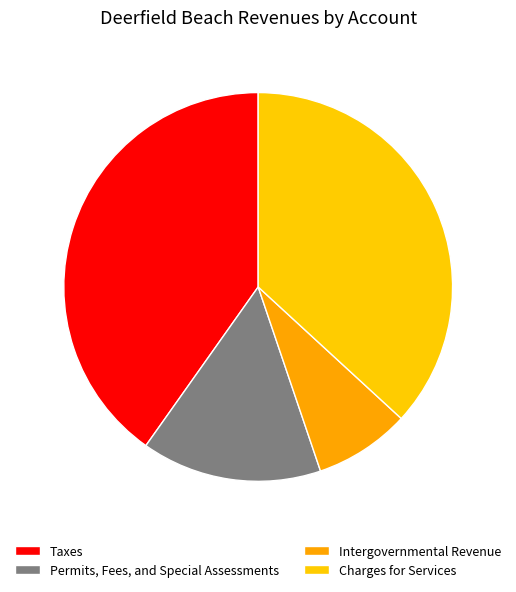

To the nearest percent, what portion does Taxes represent?

40%